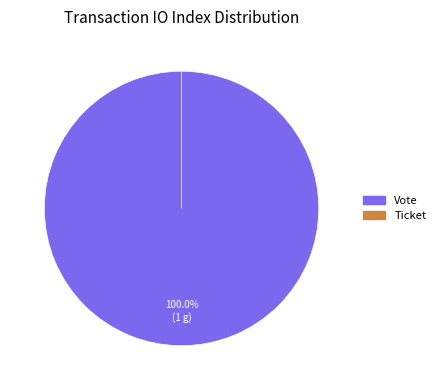

Between Ticket and Vote, which is larger?

Vote